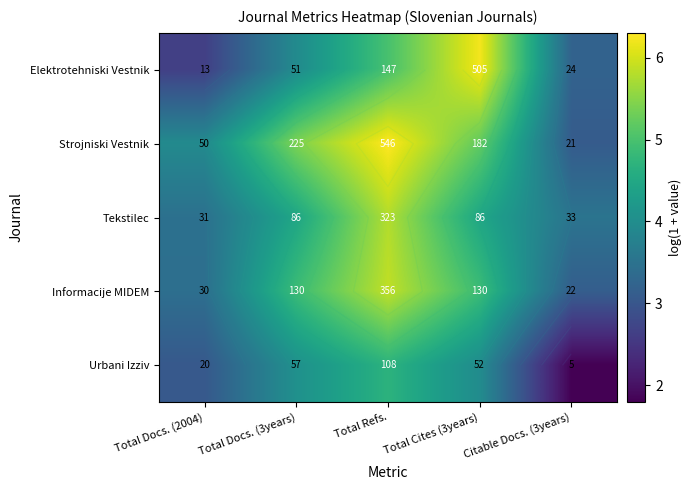

What is the difference between the maximum and second lowest values in the Urbani Izziv series?

1.6